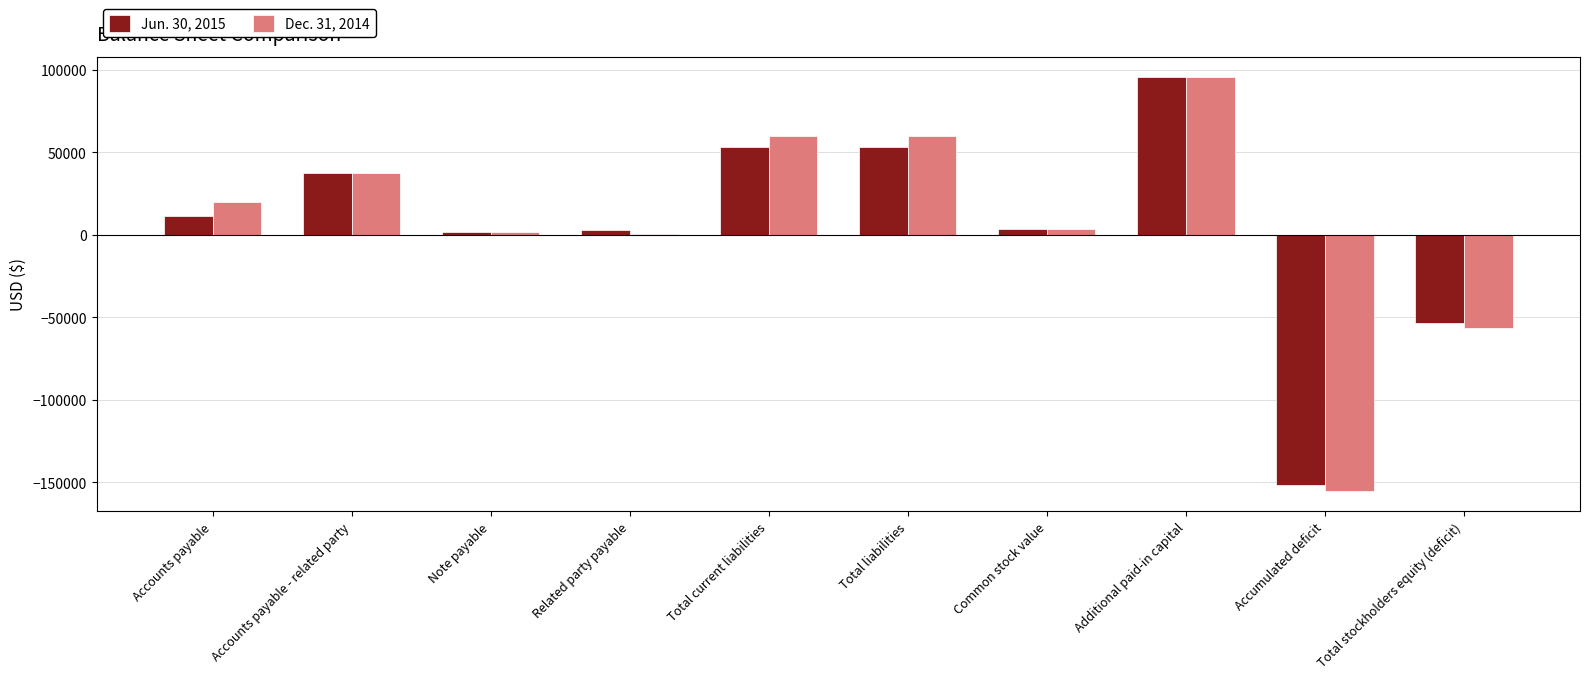

True or false: Dec. 31, 2014 has a value of 39850 at Total liabilities.

False